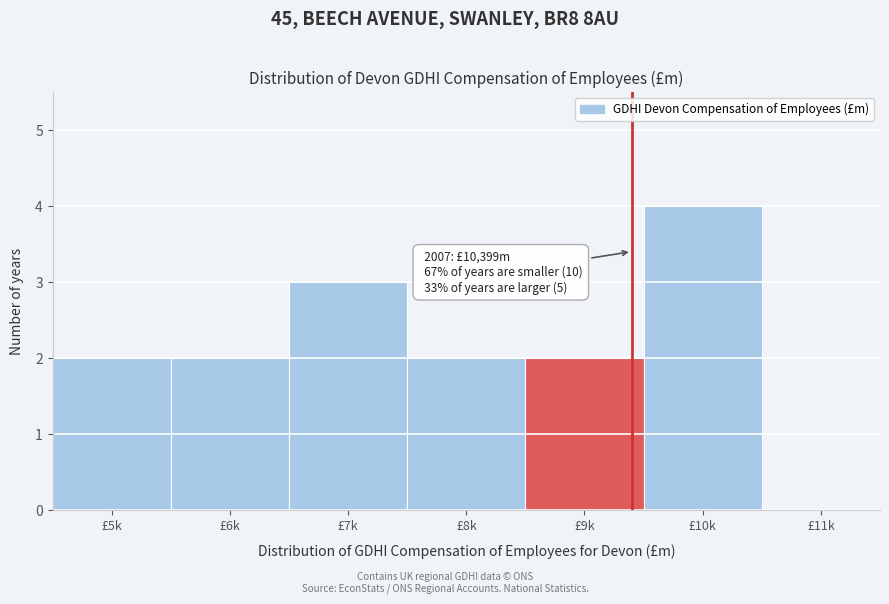

Reading left to right, transcribe all the data shown in this chart.

£5k=2	£6k=2	£7k=3	£8k=2	£9k=2	£10k=4	£11k=0